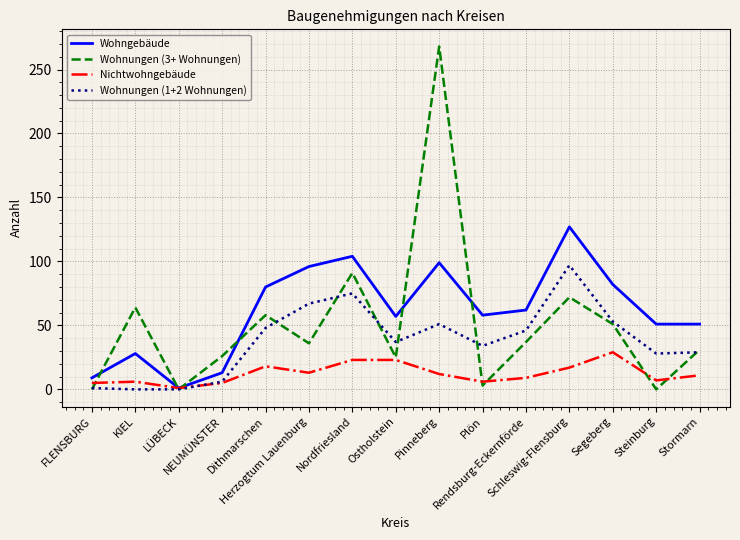

Which series has the largest range (max minus min)?

Wohnungen (3+ Wohnungen)